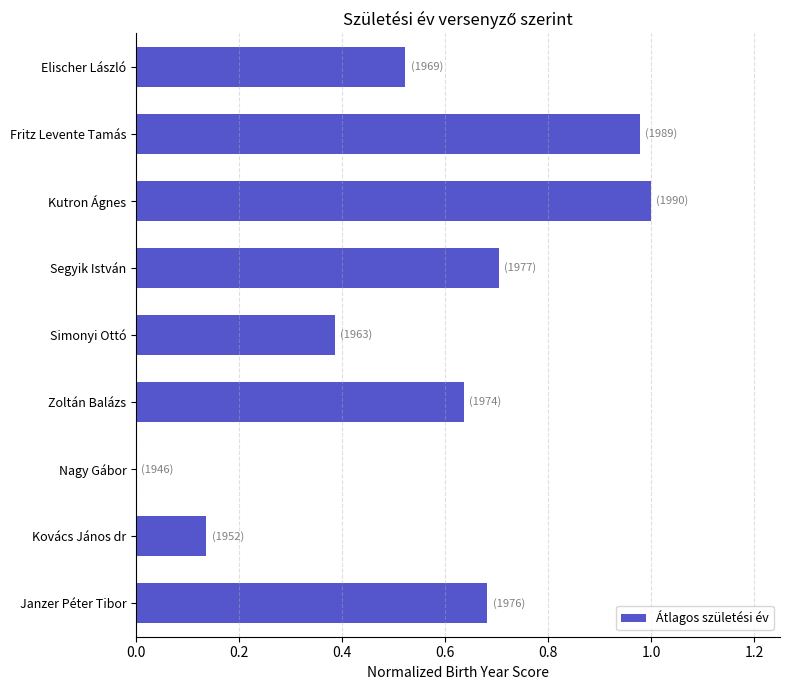

What is the sum of the values at Fritz Levente Tamás and Kutron Ágnes?

2.0